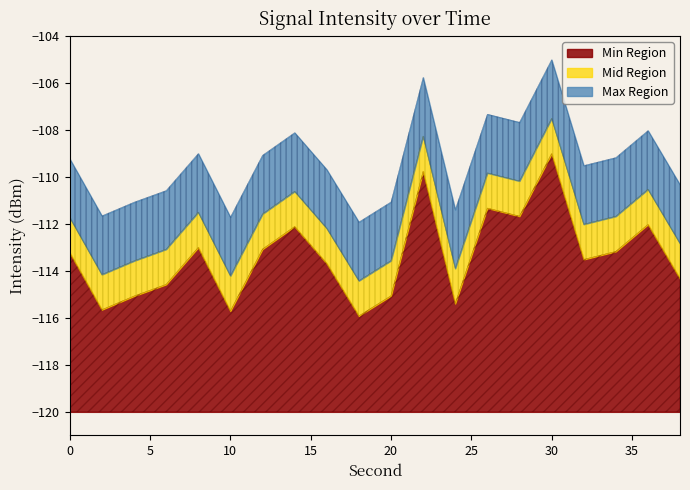

True or false: intensity_min has a value of -113.4 at 16.

True